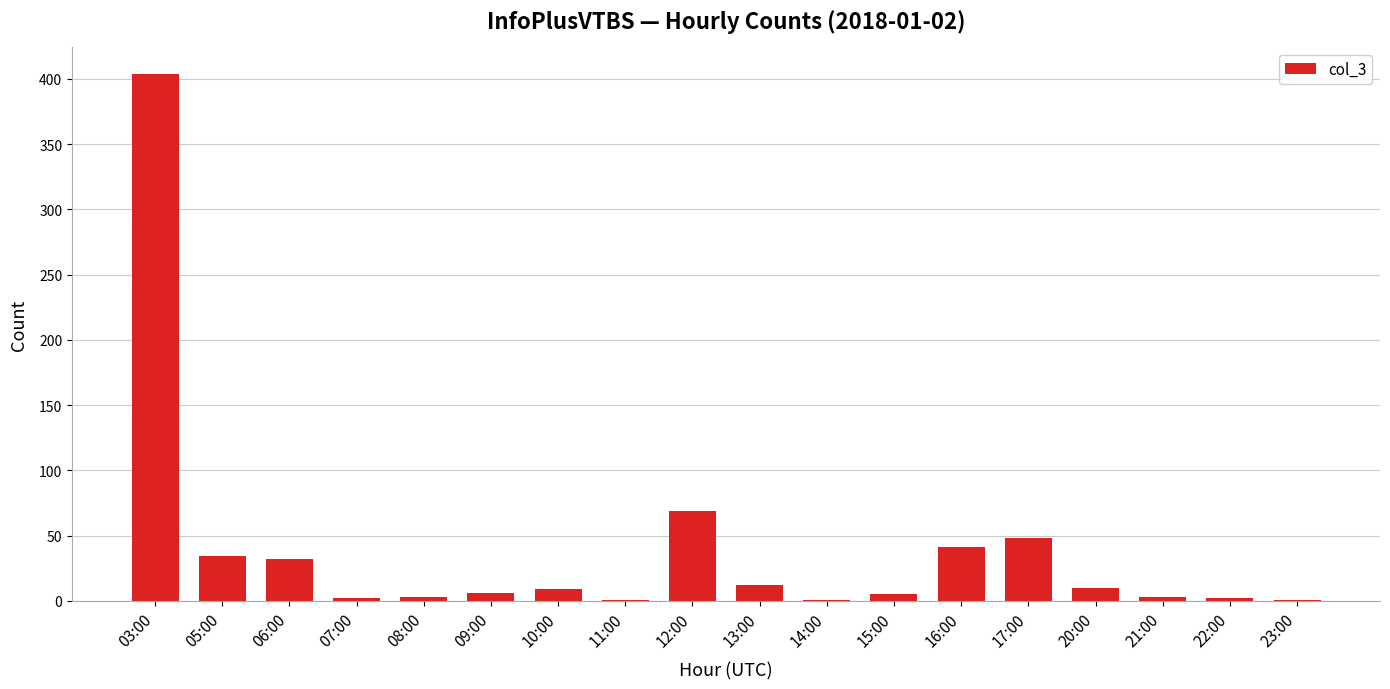

Which has a higher value, 09:00 or 05:00?

05:00